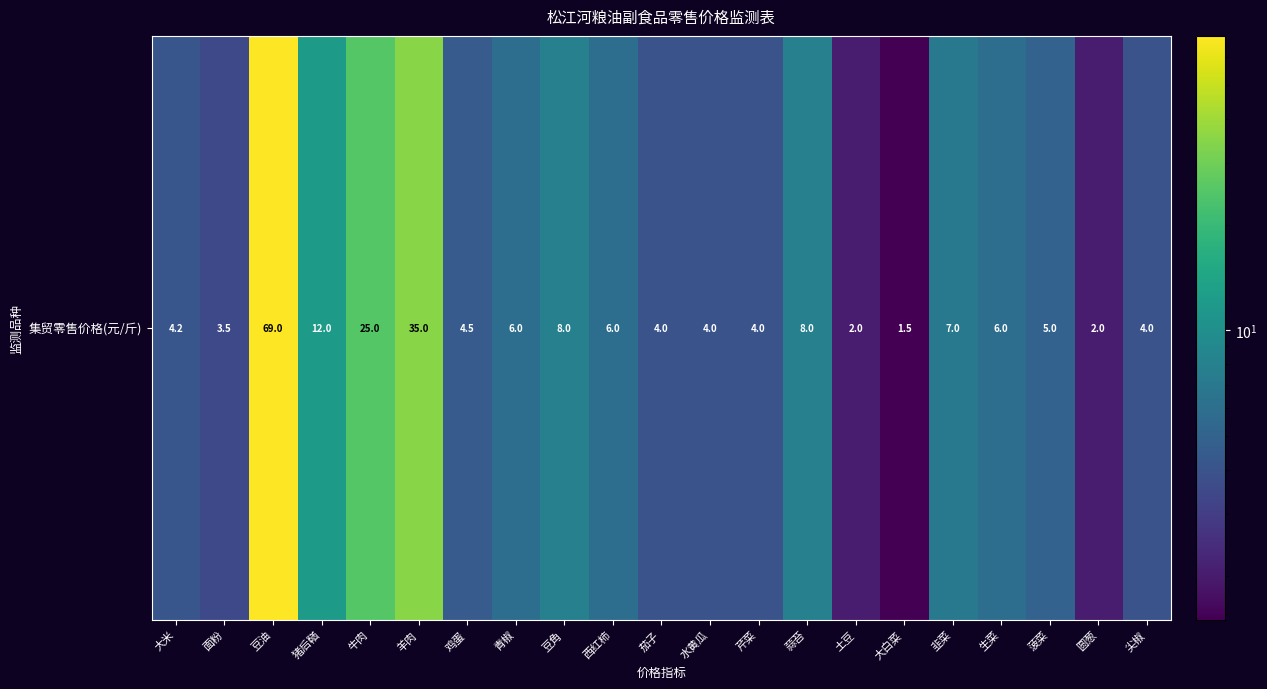

List the labels in order of value, largest first.

豆油, 羊肉, 牛肉, 猪后鞧, 豆角, 蒜苔, 韭菜, 青椒, 西红柿, 生菜, 菠菜, 鸡蛋, 大米, 茄子, 水黄瓜, 芹菜, 尖椒, 面粉, 土豆, 圆葱, 大白菜